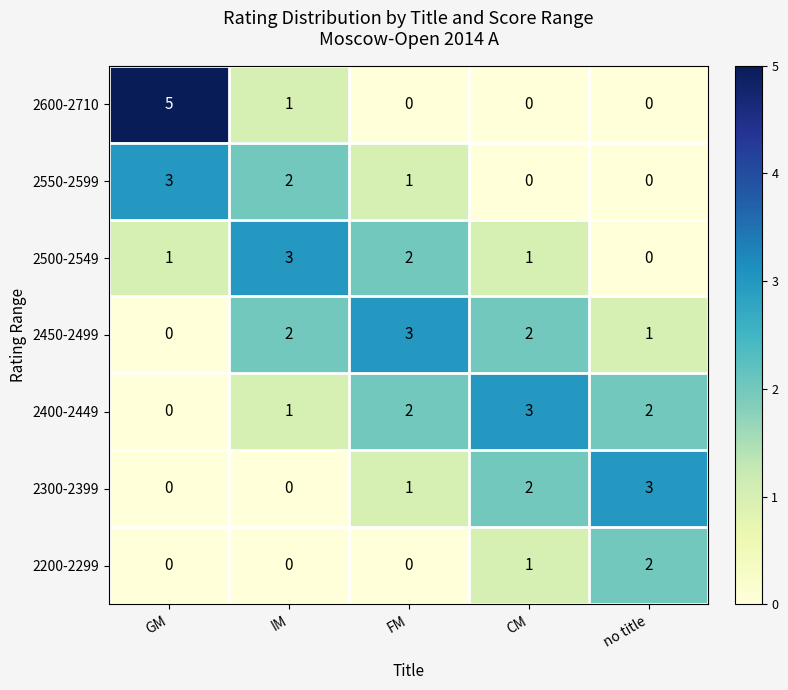

Which series changed the most between GM and FM?

2600-2710